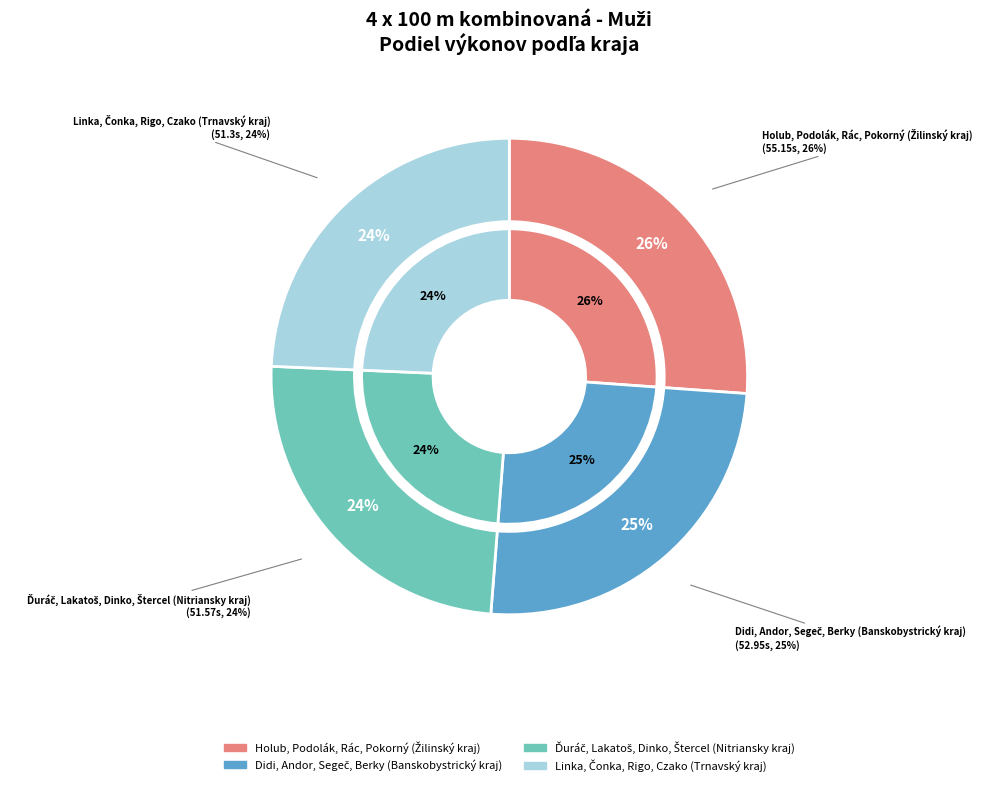

Which slice is the largest?

Holub, Podolák, Rác, Pokorný (Žilinský kraj)